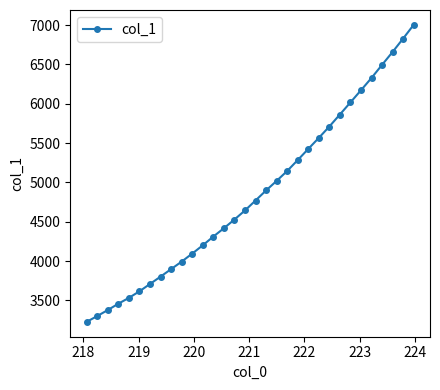

What is the minimum value shown in the chart?

3226.9